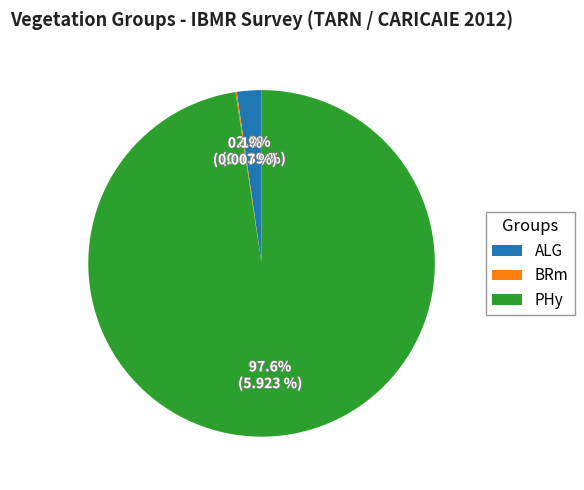

Is there any slice that represents more than half of the pie?

Yes